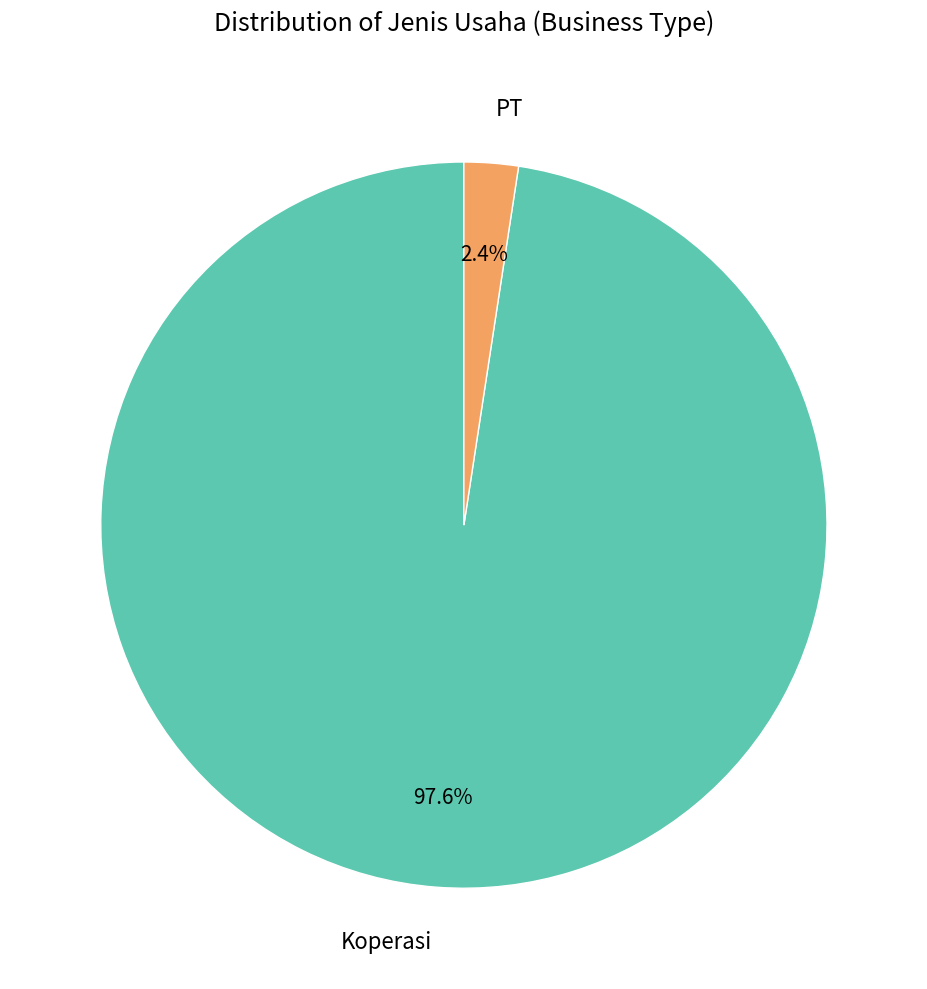

Does Koperasi account for over 50% of the chart?

Yes